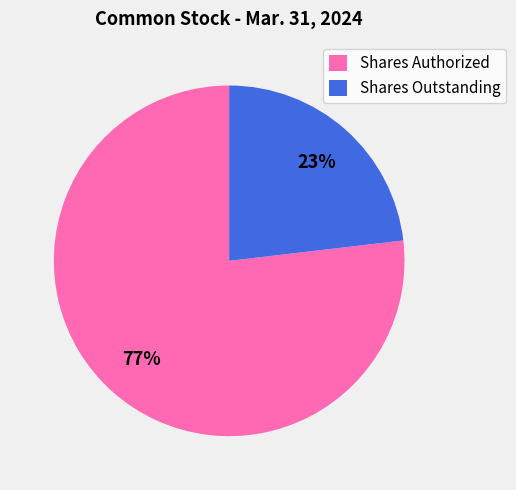

Count the number of slices in the pie.

2